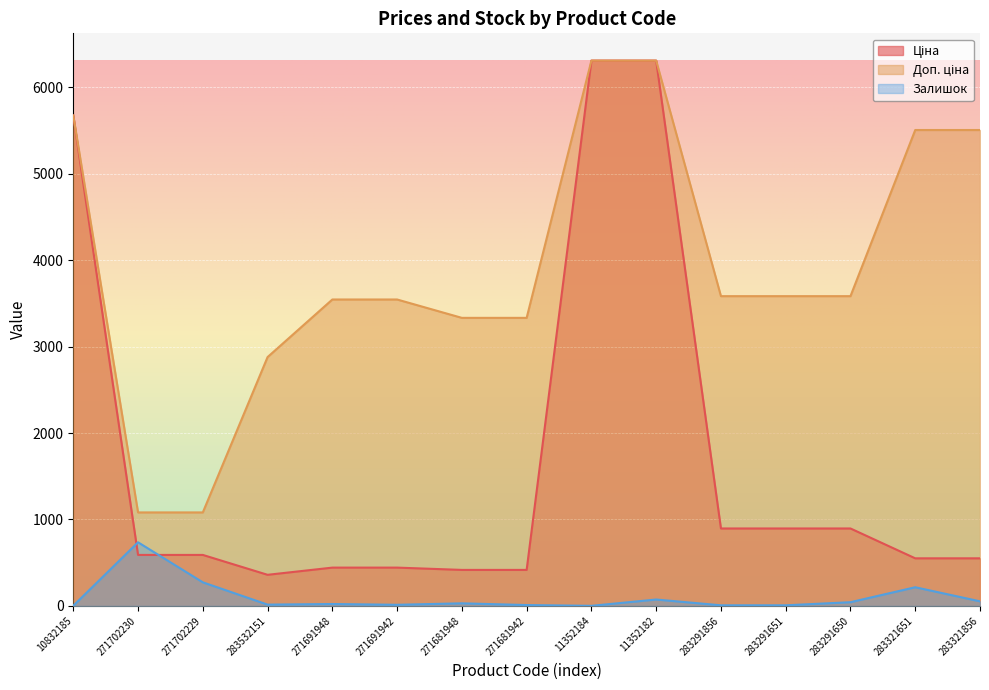

Reading right to left, what are all the values shown in this chart?

Ціна: 550.6	550.6	895.9	895.9	895.9	6308.8	6308.8	416.6	416.6	443.1	443.1	359.9	589.9	589.9	5673.8
Доп. ціна: 5505.8	5505.8	3583.6	3583.6	3583.6	6308.8	6308.8	3332.5	3332.5	3545.0	3545.0	2878.8	1081.7	1081.7	5673.8
Залишок: 53.0	216.0	43.0	7.0	7.0	74.0	1.0	10.0	30.0	13.0	22.0	15.0	273.0	736.0	2.0